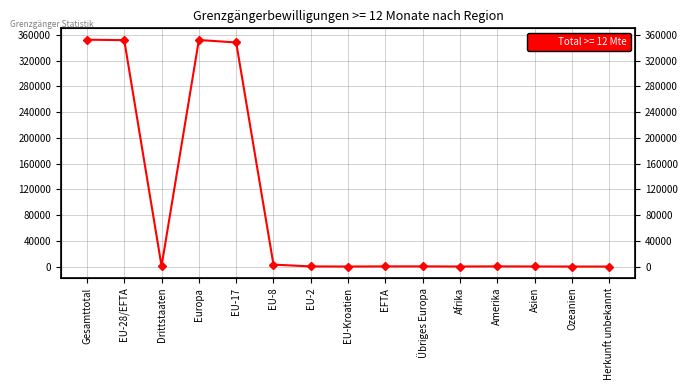

The value at Amerika is 270. True or false?

True